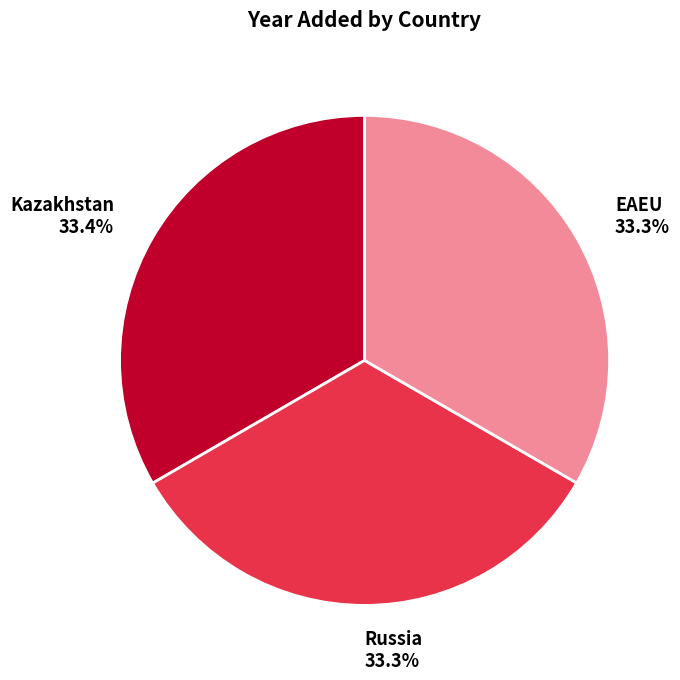

Is there a majority slice in this chart?

No